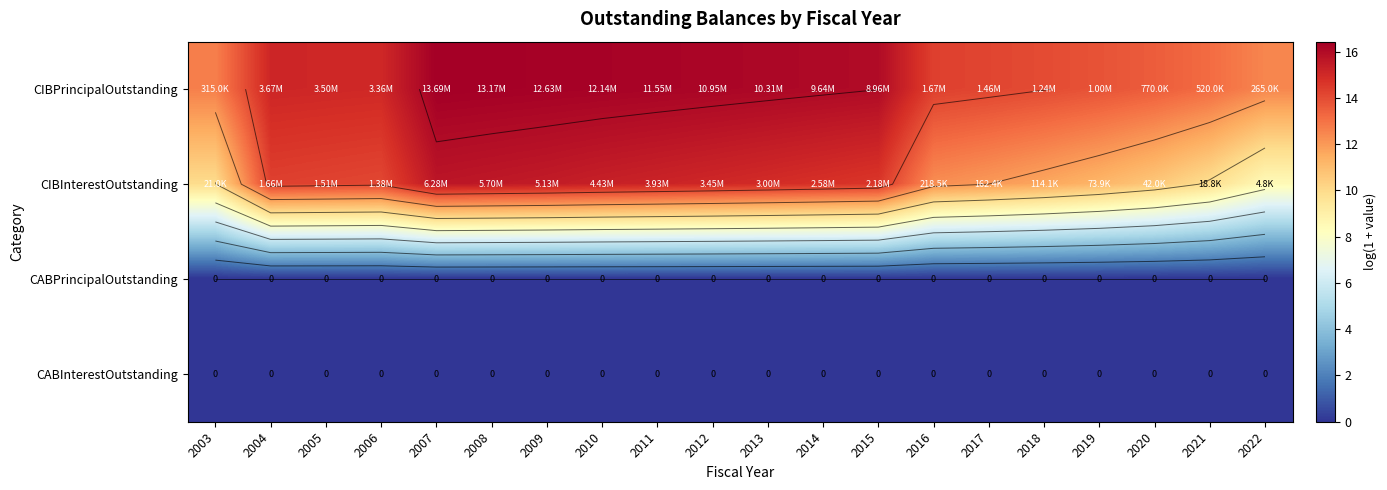

Is it true that CIBPrincipalOutstanding equals 16.4 at 2007?

True